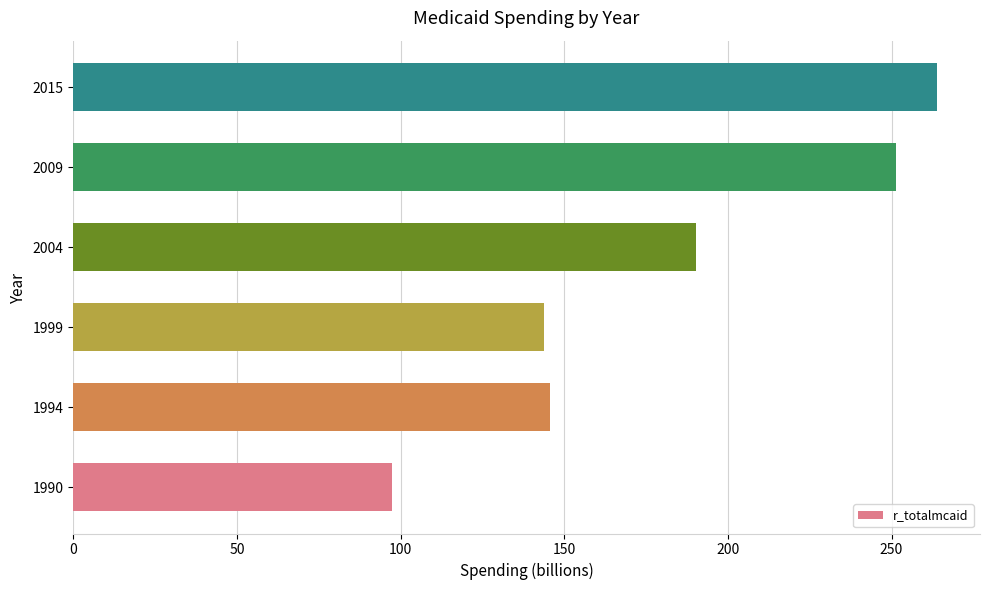

Which category has the highest value across all series?

2015